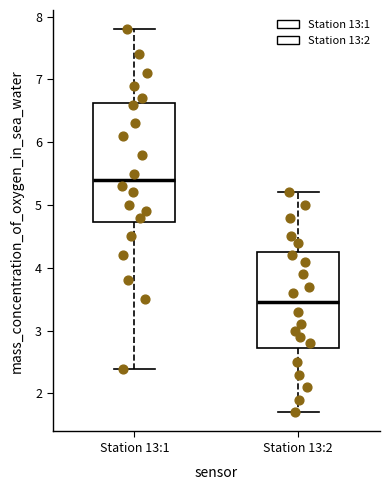

Which box has the highest median line?

Station 13:1